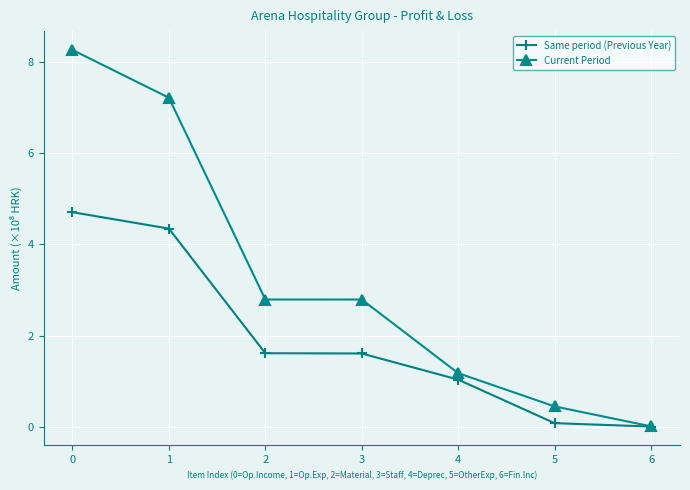

What are all the series names shown in the legend?

Same period (Previous Year), Current Period